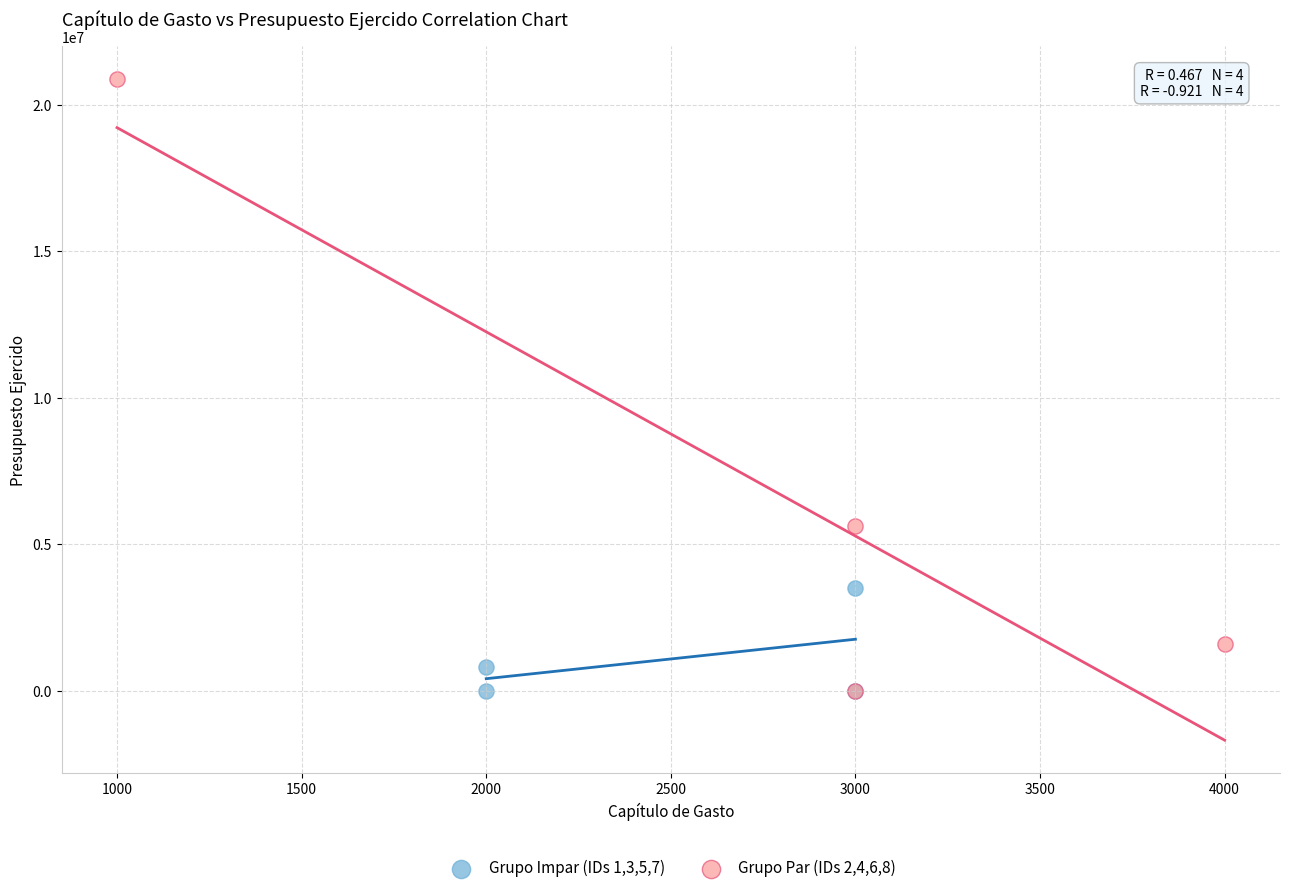

Which series has the widest spread of Y values?

Grupo Par (IDs 2,4,6,8)